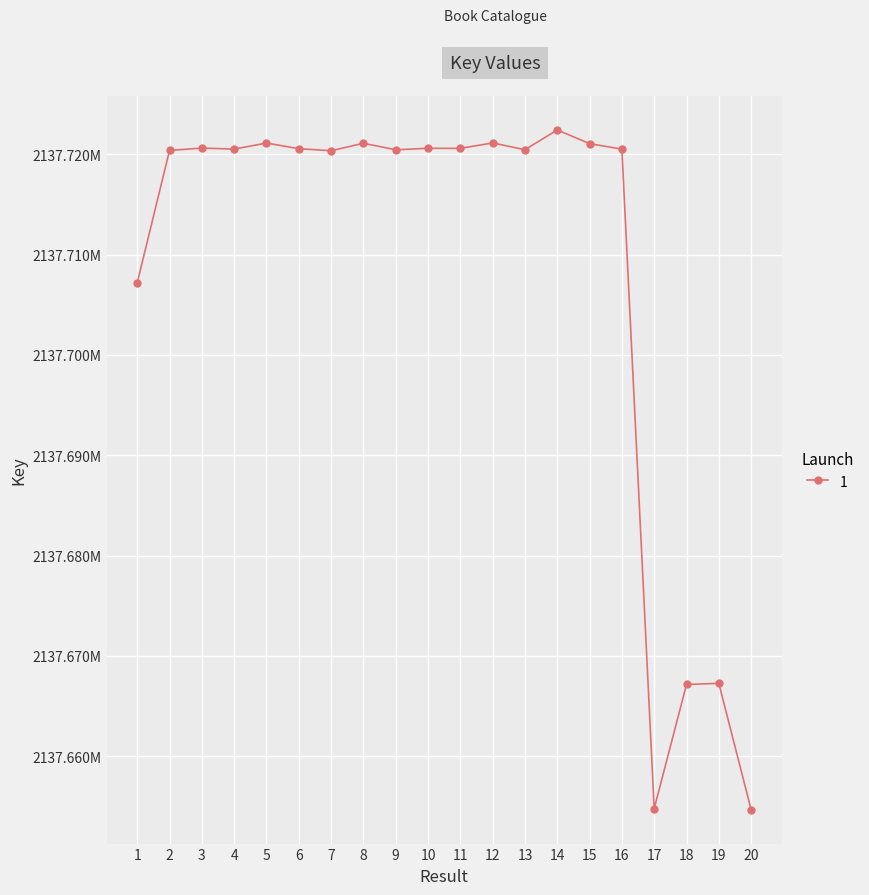

Does the chart have visible grid lines?

Yes